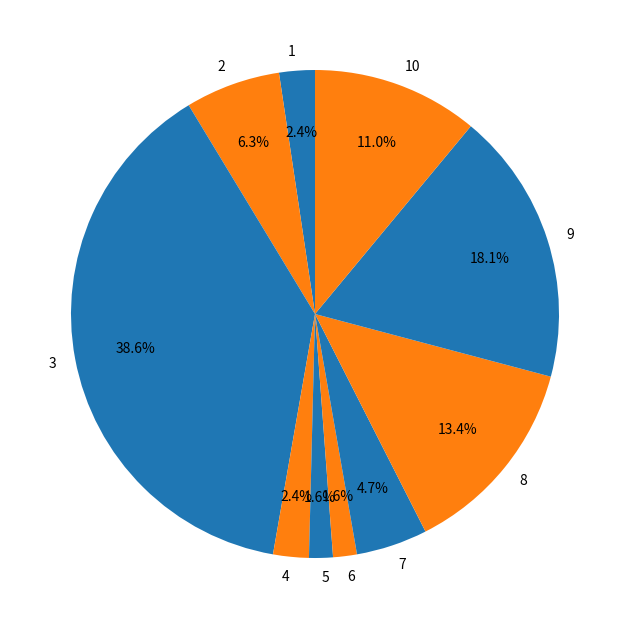

Is there any slice that represents more than half of the pie?

No